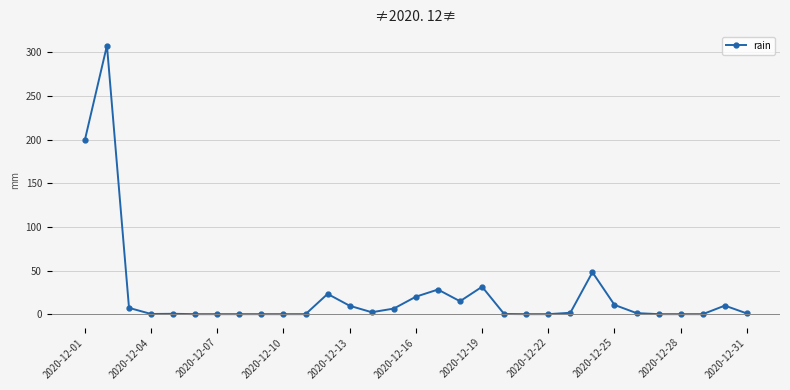

What is the average value?

23.3